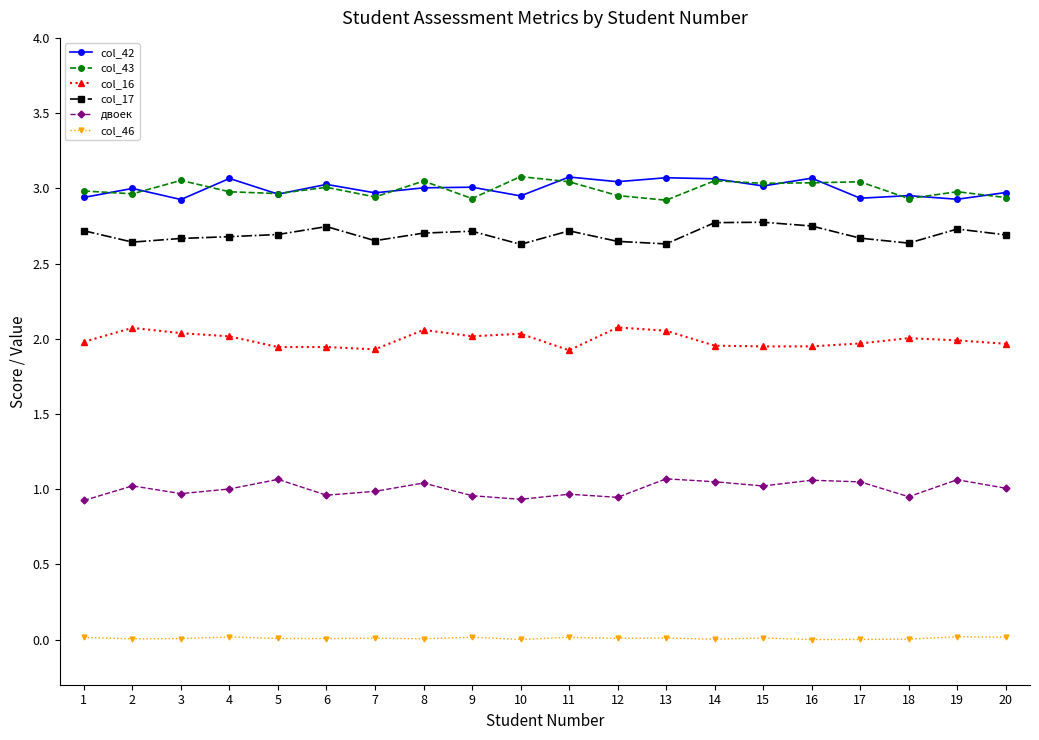

True or false: col_16 and col_46 intersect in this chart.

False